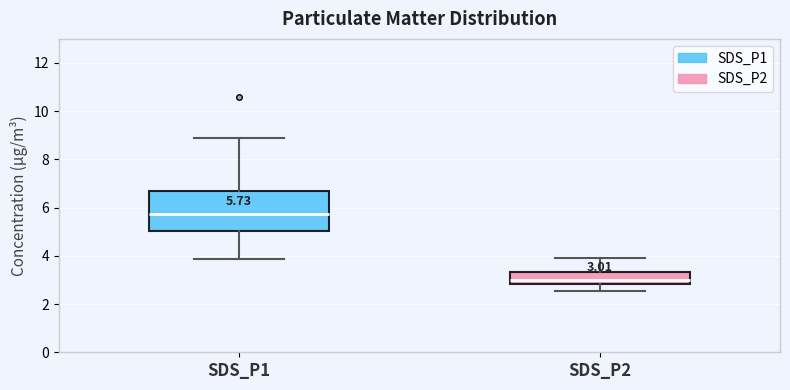

Which box has the highest median line?

SDS_P1